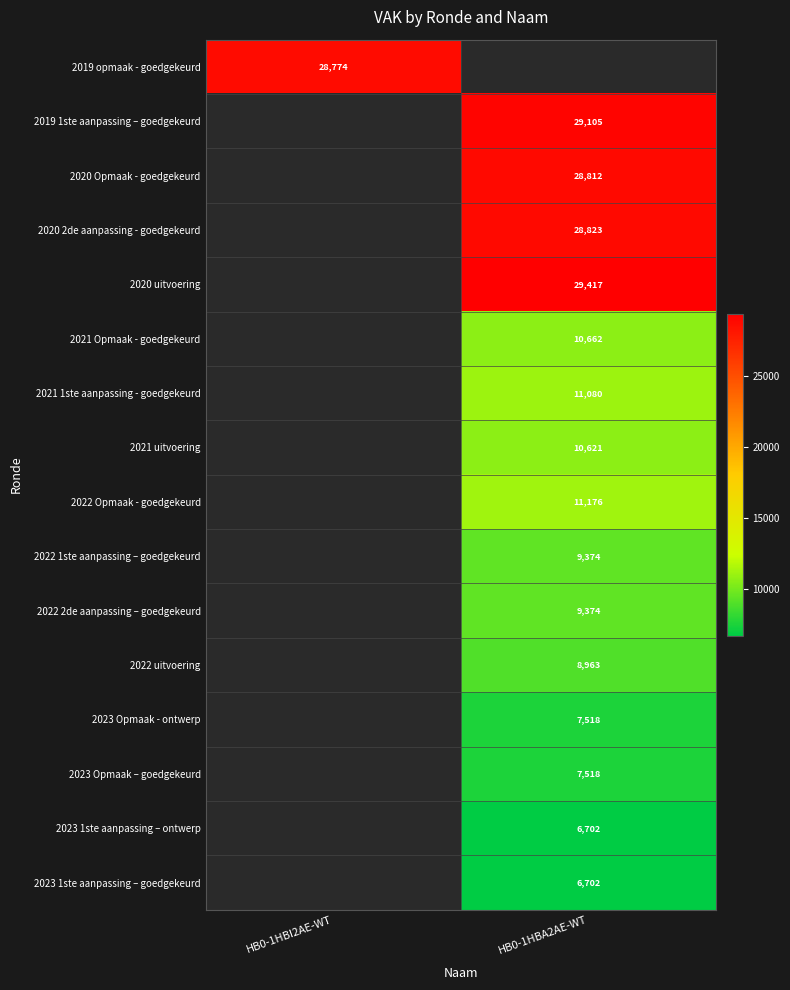

The value of 2020 Opmaak - goedgekeurd at HB0-1HBA2AE-WT is 28812. True or false?

True